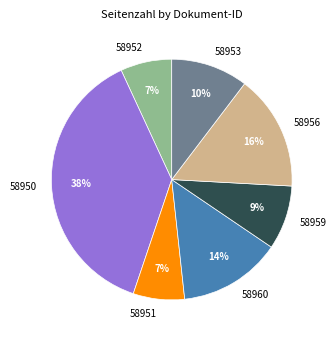

Do 58951 and 58953 together represent more than half of the pie?

No